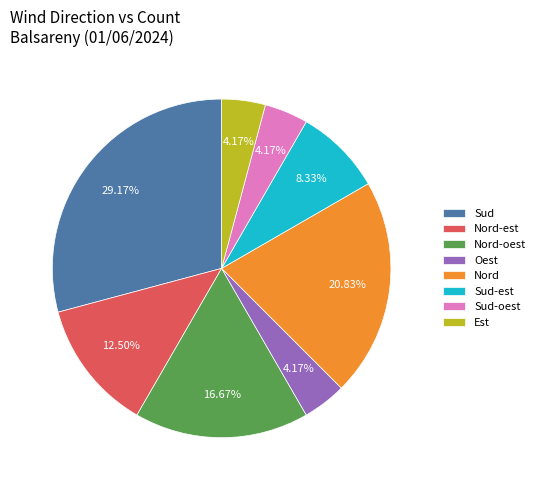

To the nearest percent, what is the average slice percentage?

12%